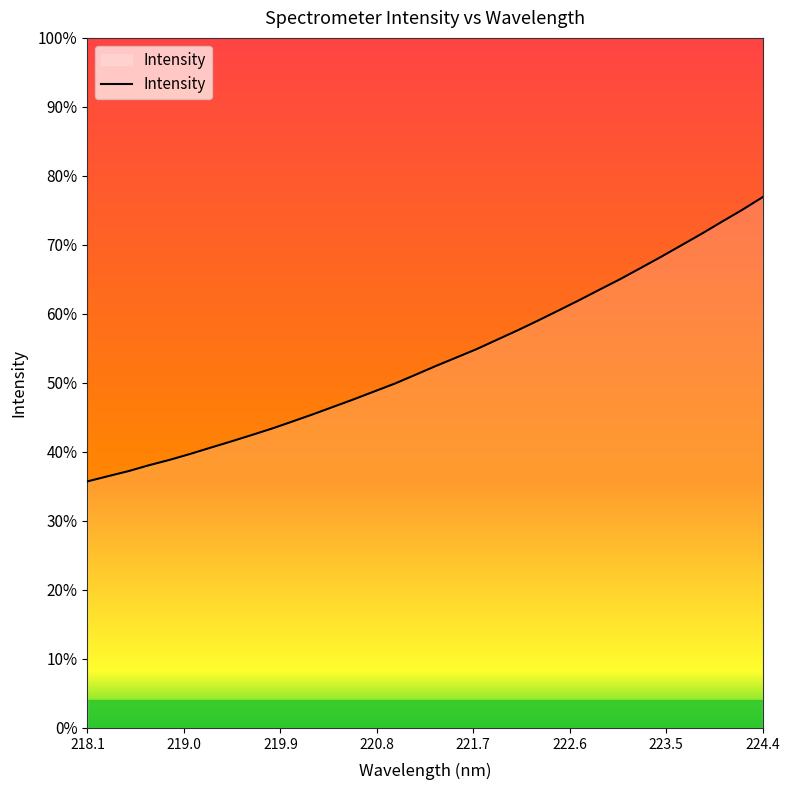

Does the chart display data point markers on the line(s)?

No